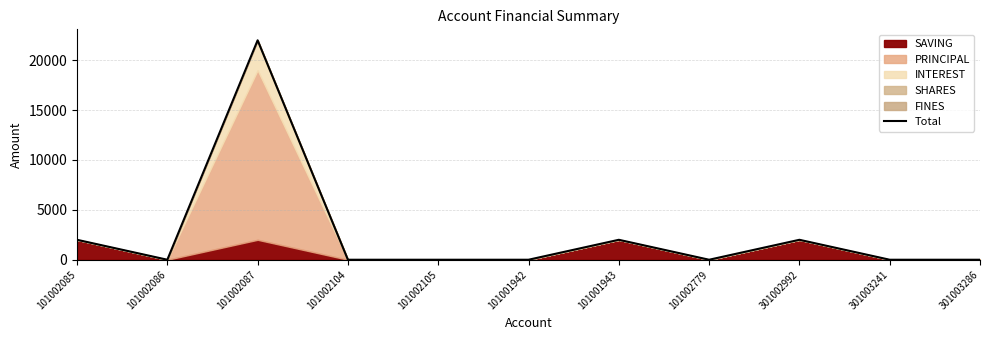

Approximately how many times larger is the value at 101001943 compared to 101002085?

1.0